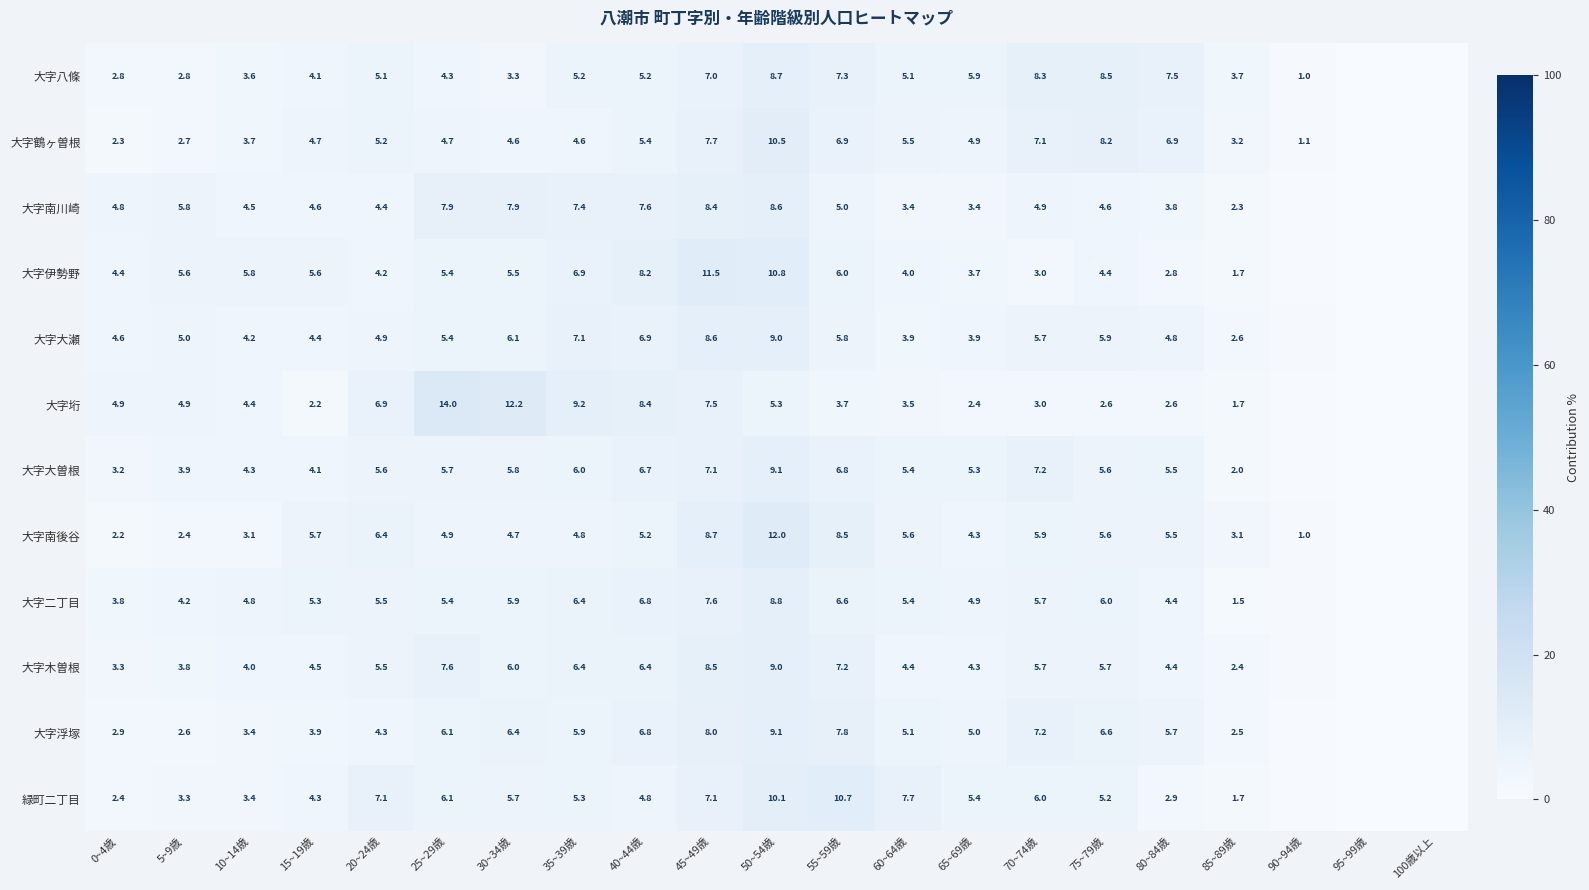

Is the value of 大字垳 at 35~39歳 greater than the value of 大字大曽根 at 15~19歳?

Yes